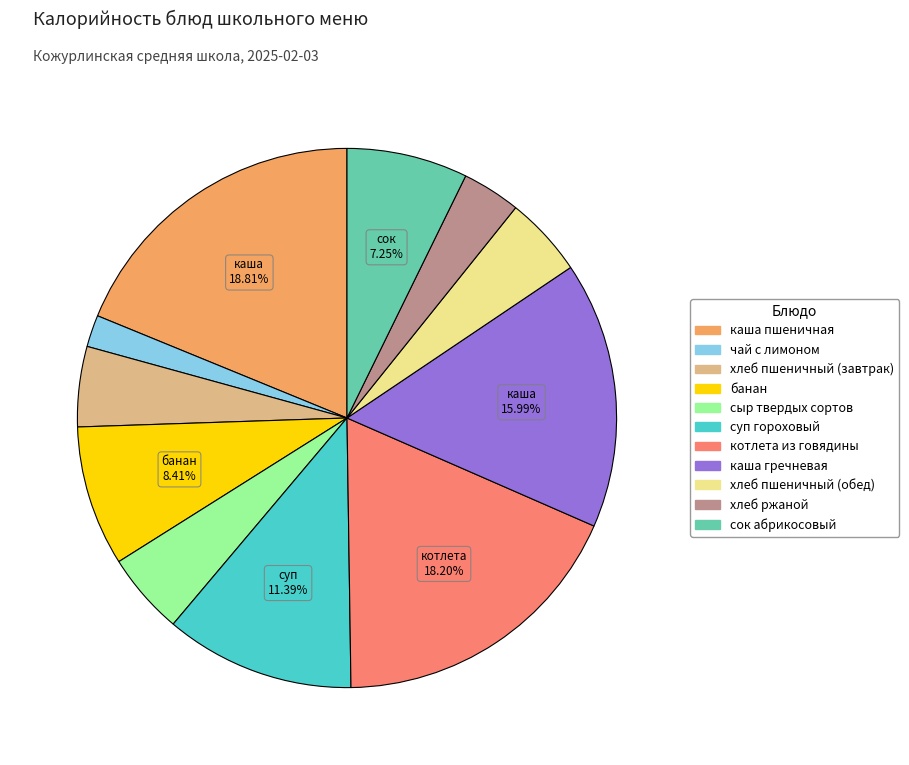

To the nearest percent, what is the difference between the largest and smallest slice percentages?

17%